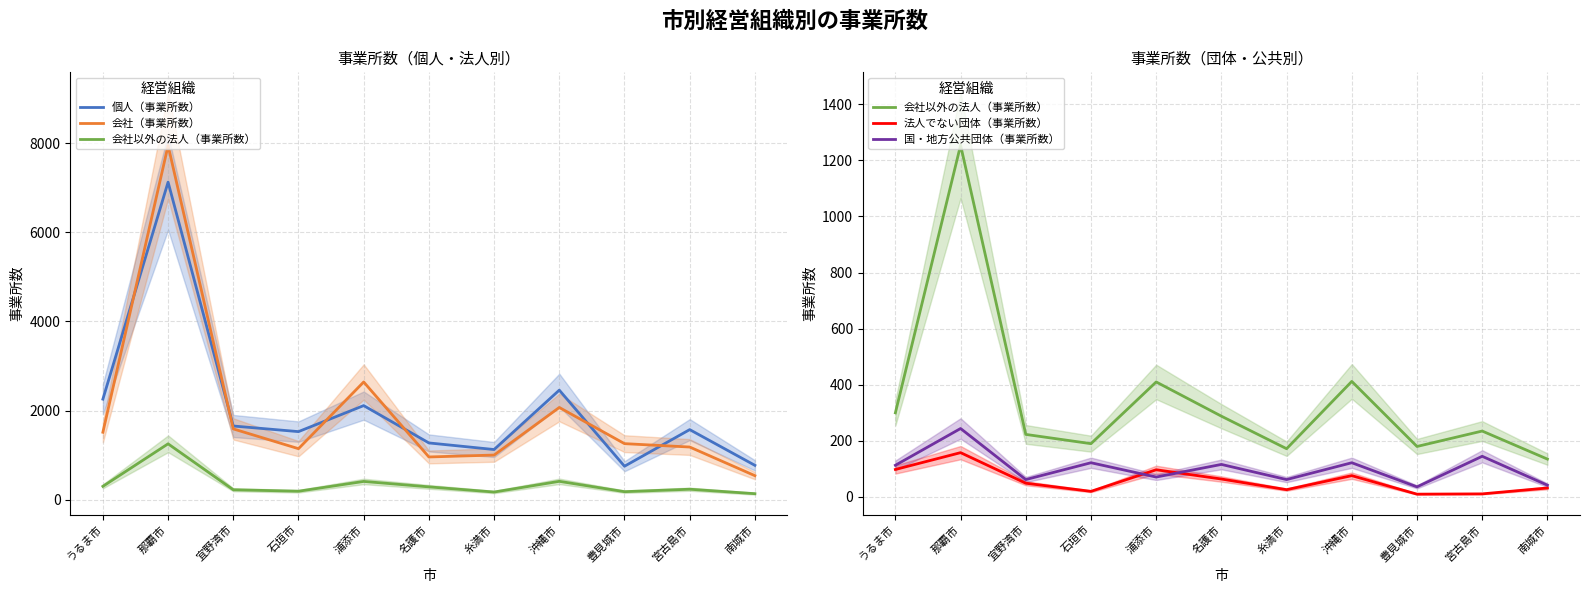

List the labels in order of 個人（事業所数） value, largest first.

那覇市, 沖縄市, うるま市, 浦添市, 宜野湾市, 宮古島市, 石垣市, 名護市, 糸満市, 南城市, 豊見城市